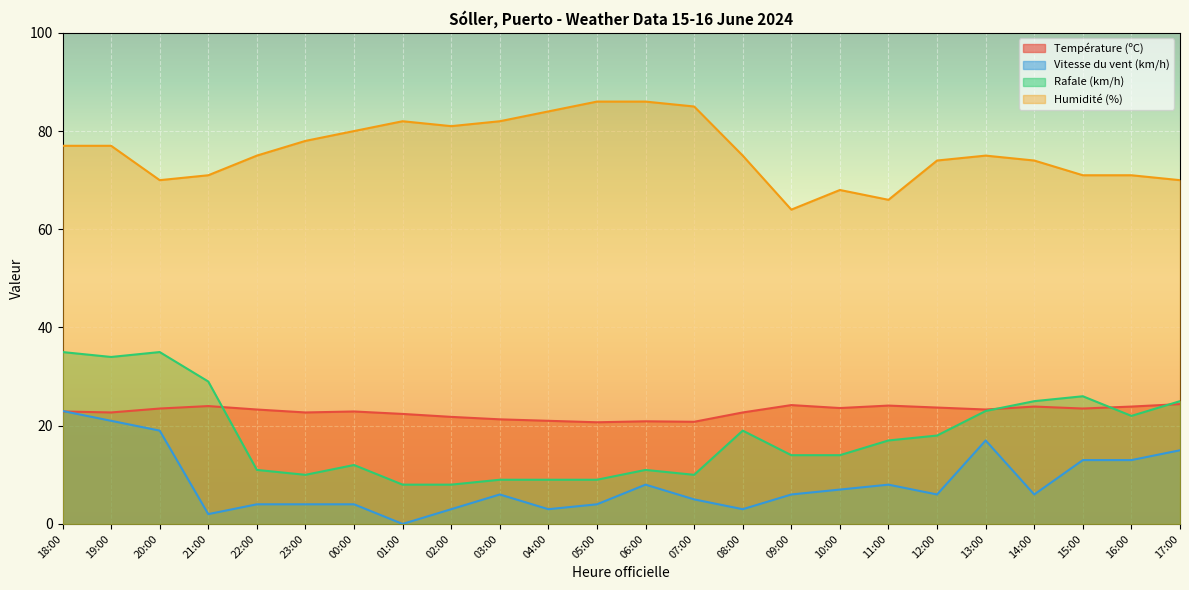

How many interior local valleys does the Vitesse du vent (km/h) series have?

6